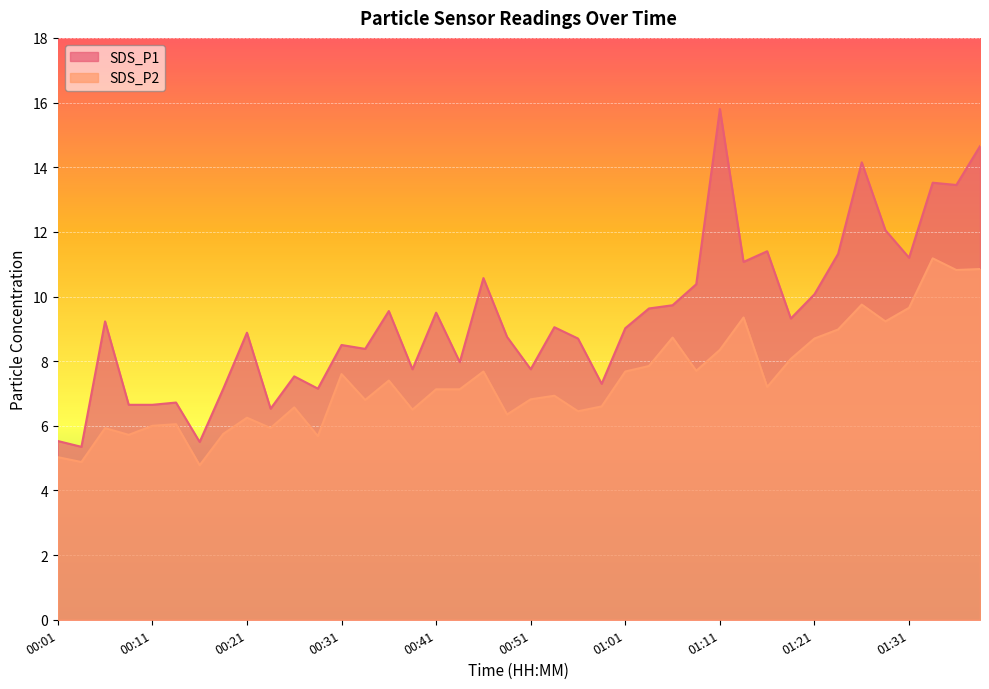

What is the average value of the SDS_P2 series?

7.4